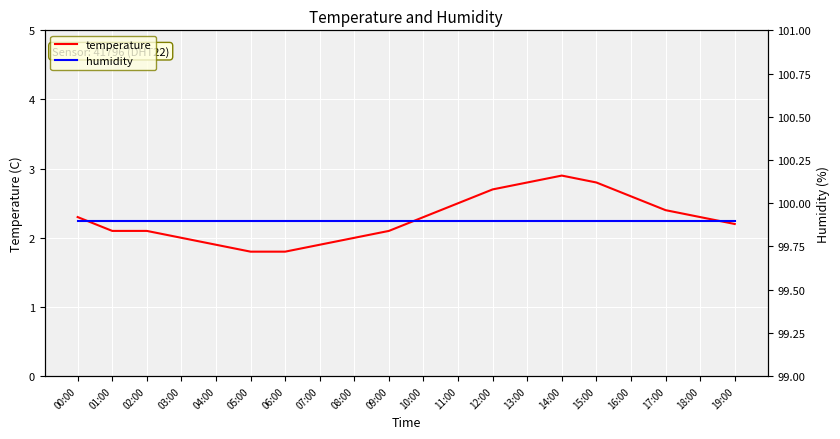

Reading right to left, transcribe all the data shown in this chart.

temperature: 2.2	2.3	2.4	2.6	2.8	2.9	2.8	2.7	2.5	2.3	2.1	2.0	1.9	1.8	1.8	1.9	2.0	2.1	2.1	2.3
humidity: 99.9	99.9	99.9	99.9	99.9	99.9	99.9	99.9	99.9	99.9	99.9	99.9	99.9	99.9	99.9	99.9	99.9	99.9	99.9	99.9